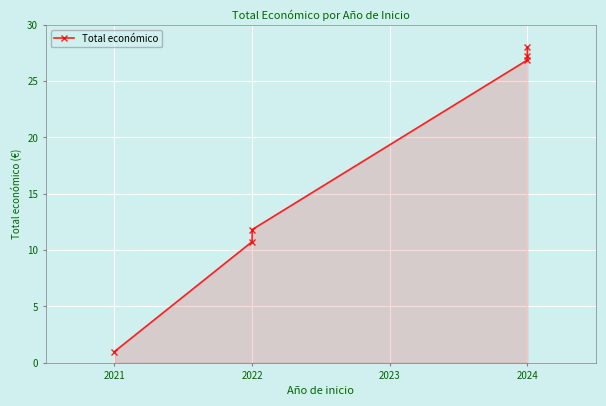

What is the value of the 2nd point from the left?

10.8